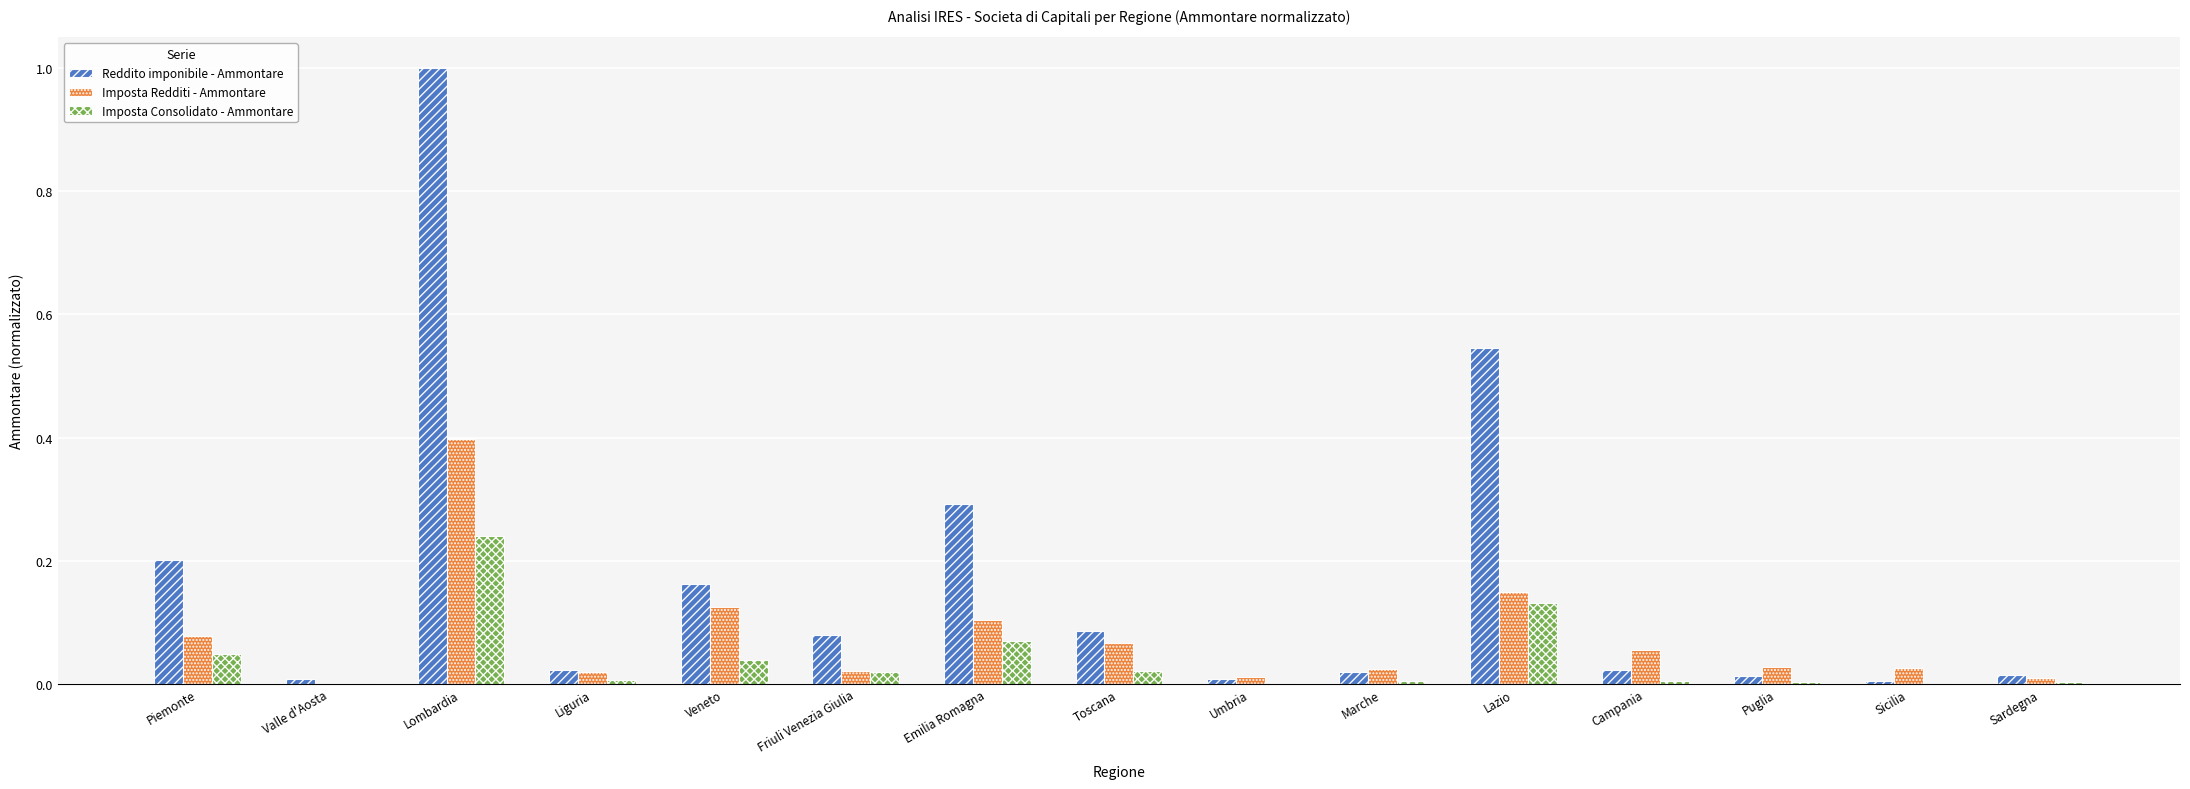

What are all the series names shown in the legend?

Reddito imponibile - Ammontare, Imposta Redditi - Ammontare, Imposta Consolidato - Ammontare